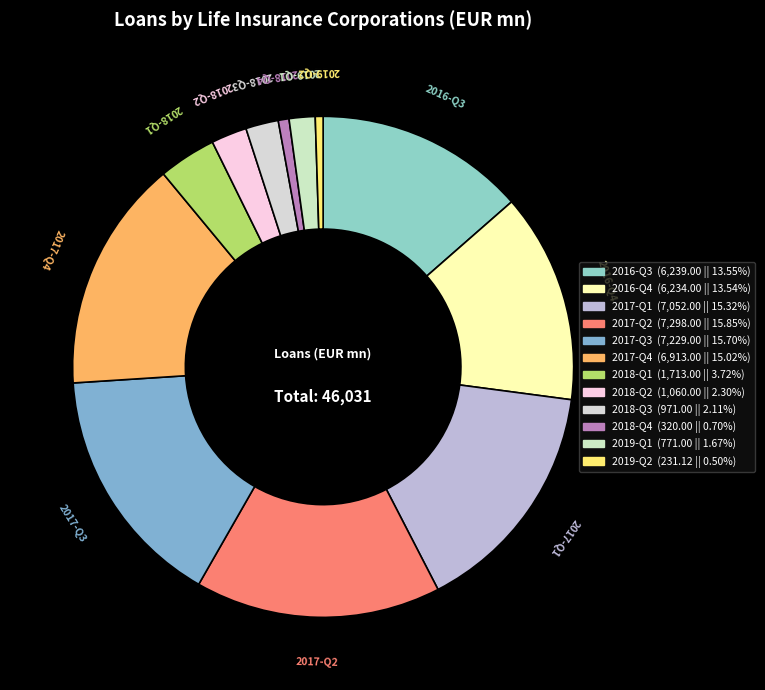

Between 2016-Q3 and 2018-Q3, which is larger?

2016-Q3